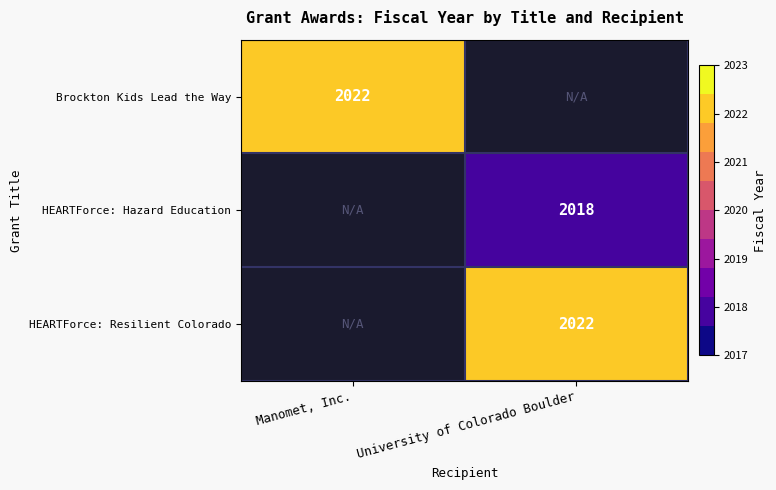

The HEARTForce: Hazard Education series shows 3338 at University of Colorado Boulder. True or false?

False